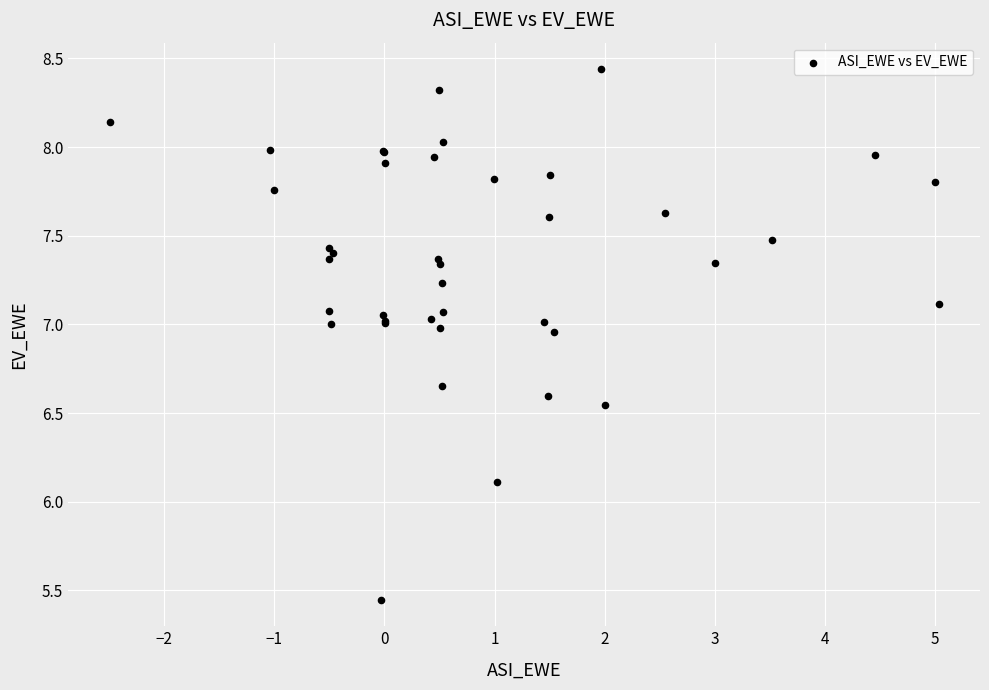

What Y value in the scatter plot is closest to 6?

6.1